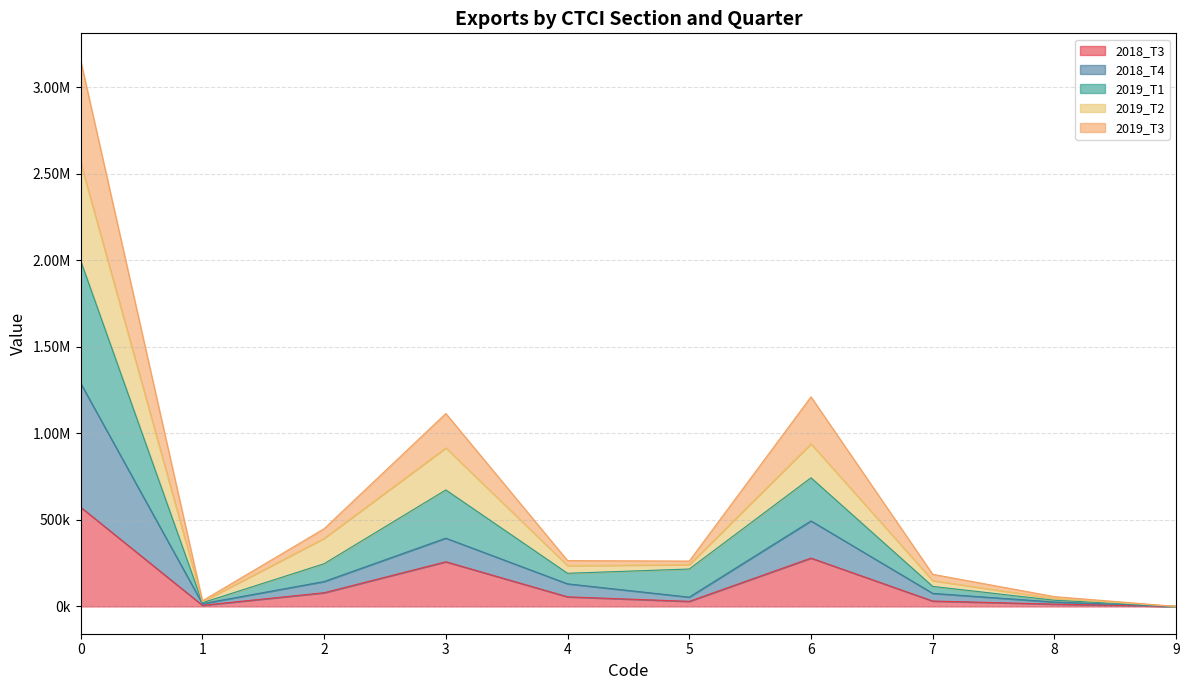

What is the difference between the highest and lowest values at 7?

154409.3